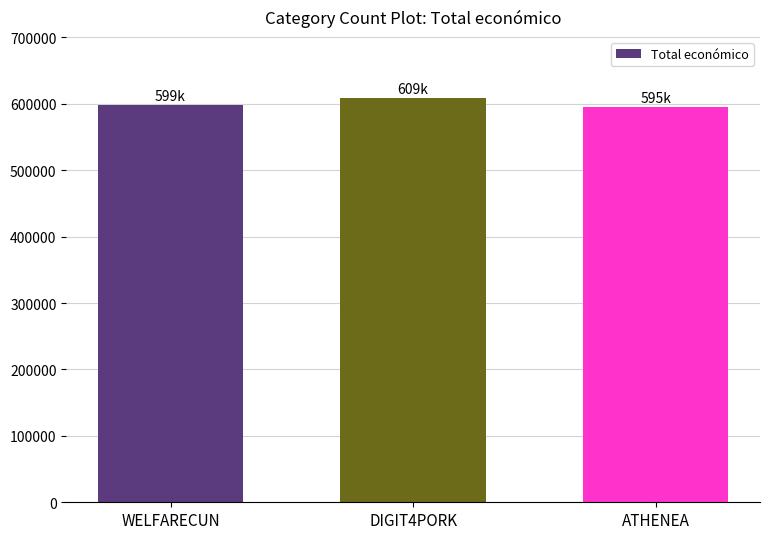

What is the difference between the values at DIGIT4PORK and WELFARECUN?

10297